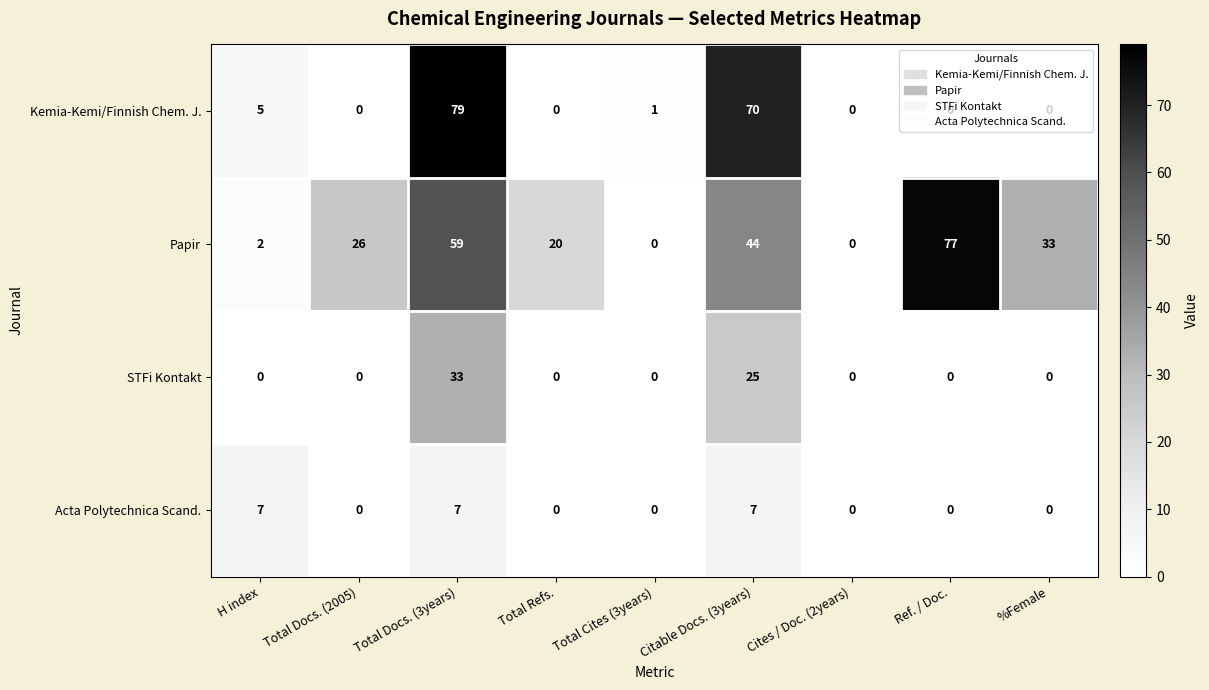

How many positive values does the STFi Kontakt series have?

2